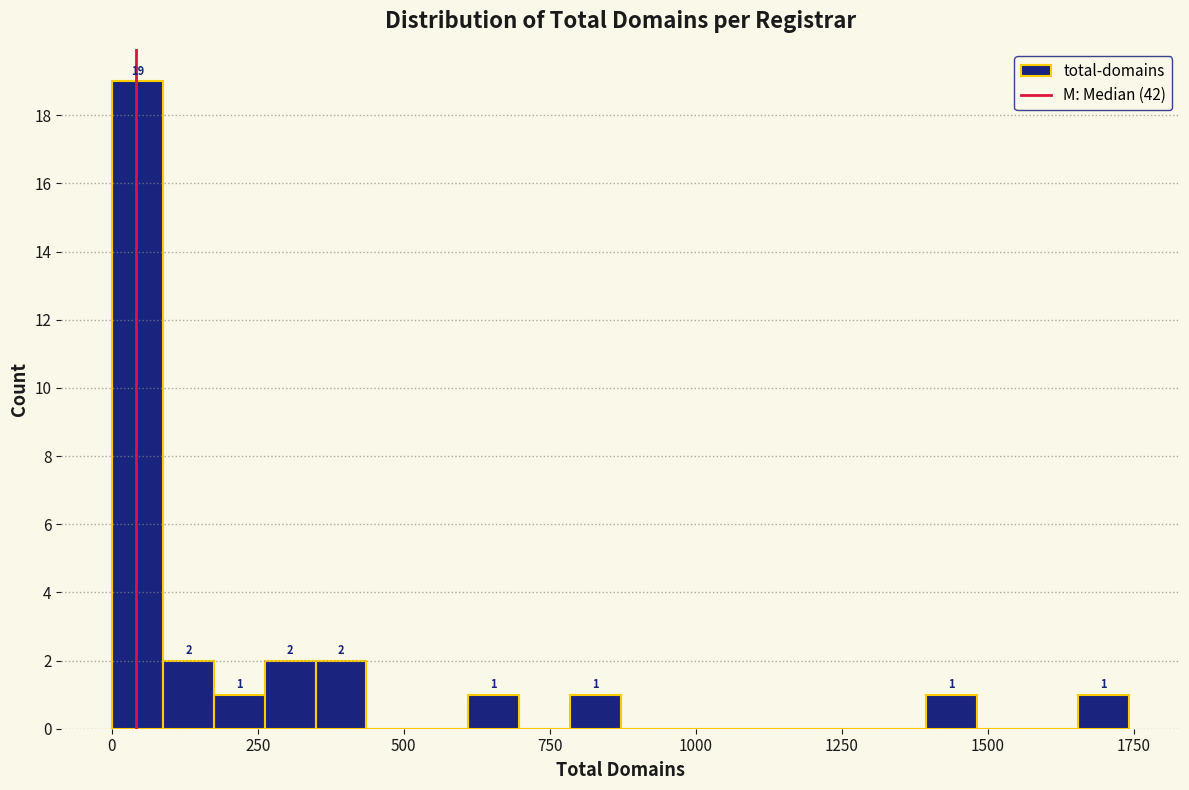

Read against the x-axis, roughly where is the centre of the tallest bar?

50